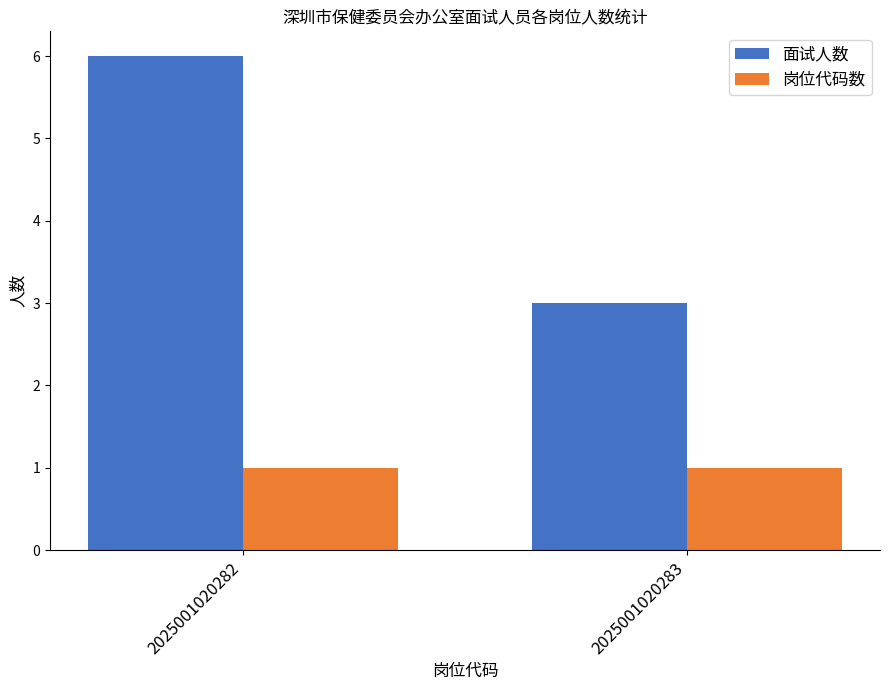

How many bars are there in total?

4